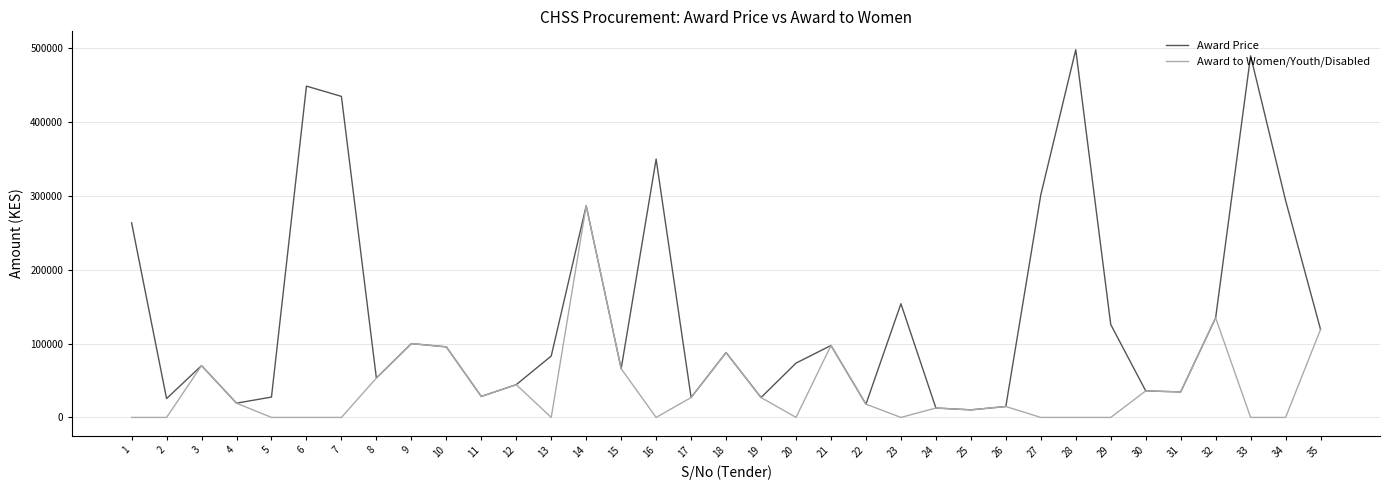

Rank the series by their average value, from highest to lowest.

Award Price, Award to Women/Youth/Disabled